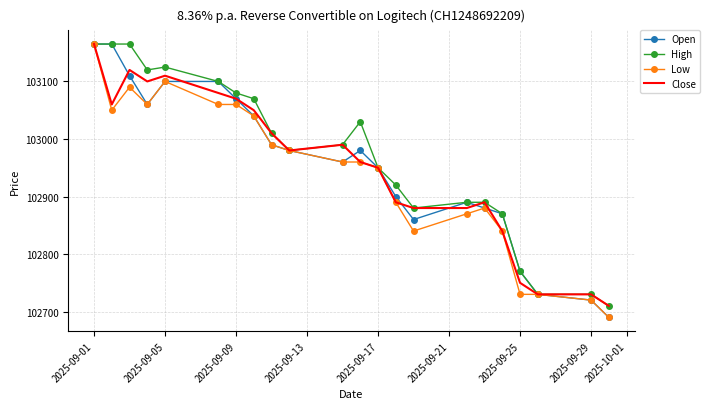

What is the minimum value for Low?

102690